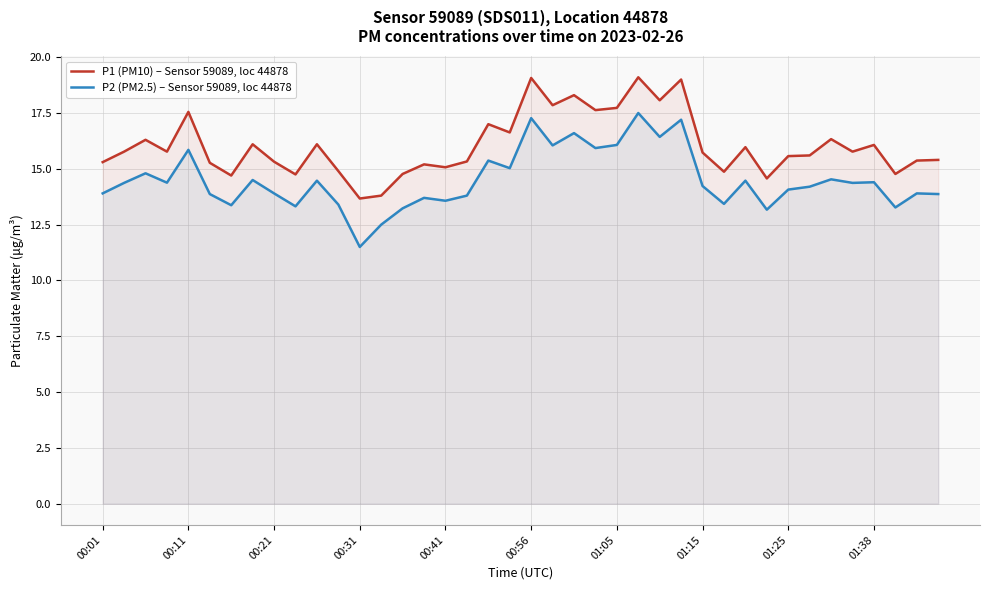

True or false: P2 (PM2.5) – Sensor 59089, loc 44878 has a value of 7.3 at 00:31.

False